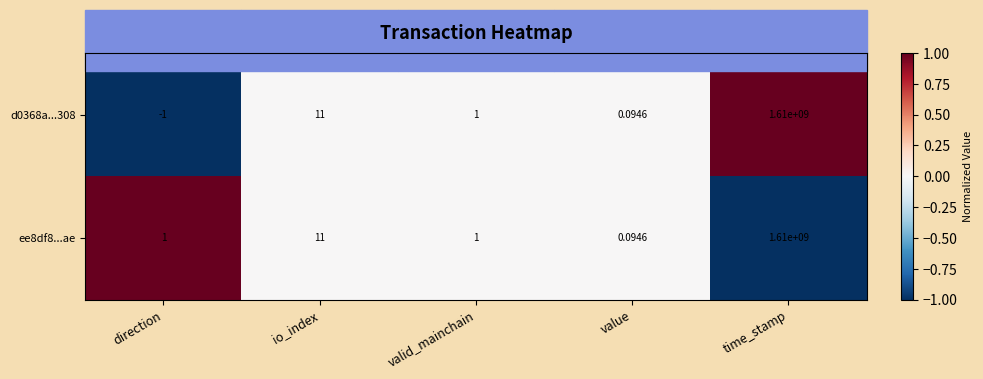

At which category is the sum across all series the highest?

time_stamp